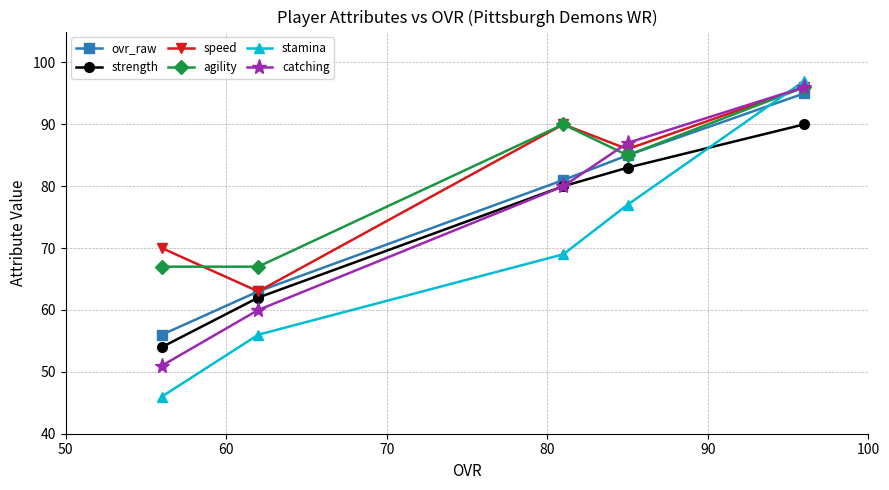

Reading left to right, what are all the values shown in this chart?

ovr_raw: 56	63	81	85	95
strength: 54	62	80	83	90
speed: 70	63	90	86	96
agility: 67	67	90	85	96
stamina: 46	56	69	77	97
catching: 51	60	80	87	96